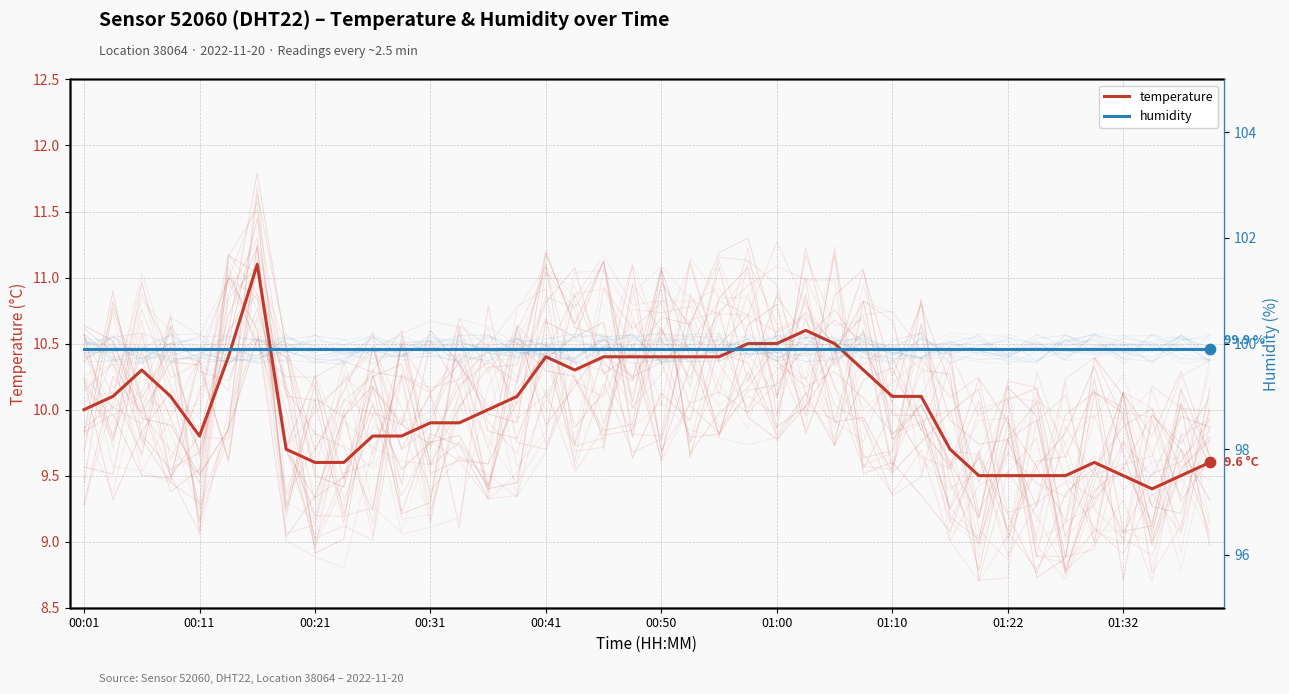

Which series has the largest total across all categories?

humidity